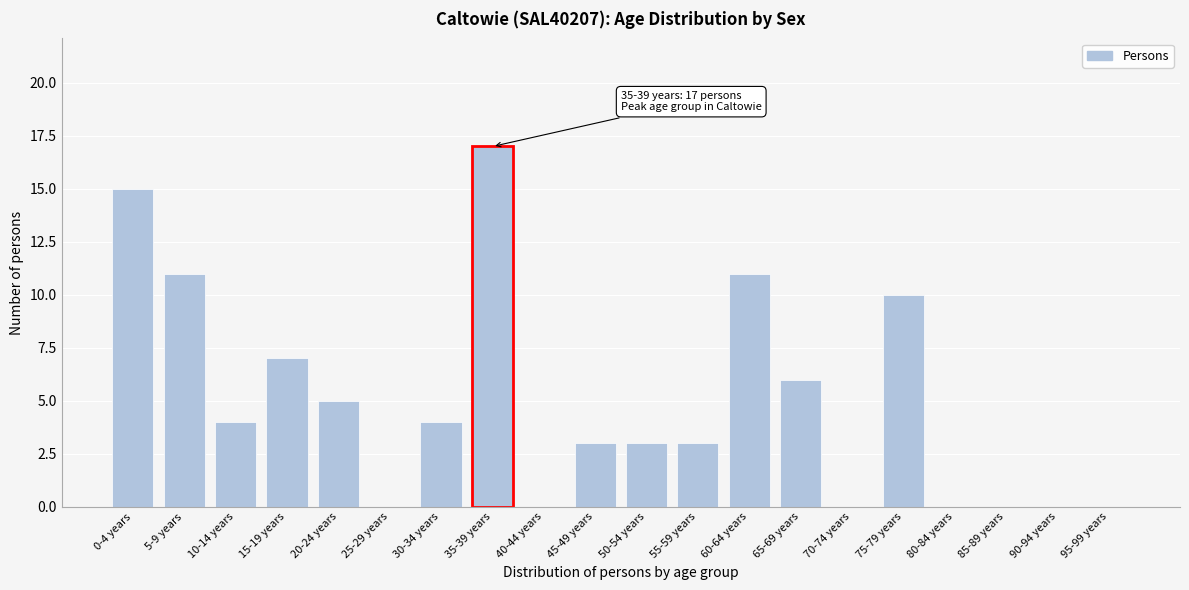

Reading left to right, list all the values displayed in this chart.

0-4 years=15	5-9 years=11	10-14 years=4	15-19 years=7	20-24 years=5	25-29 years=0	30-34 years=4	35-39 years=17	40-44 years=0	45-49 years=3	50-54 years=3	55-59 years=3	60-64 years=11	65-69 years=6	70-74 years=0	75-79 years=10	80-84 years=0	85-89 years=0	90-94 years=0	95-99 years=0